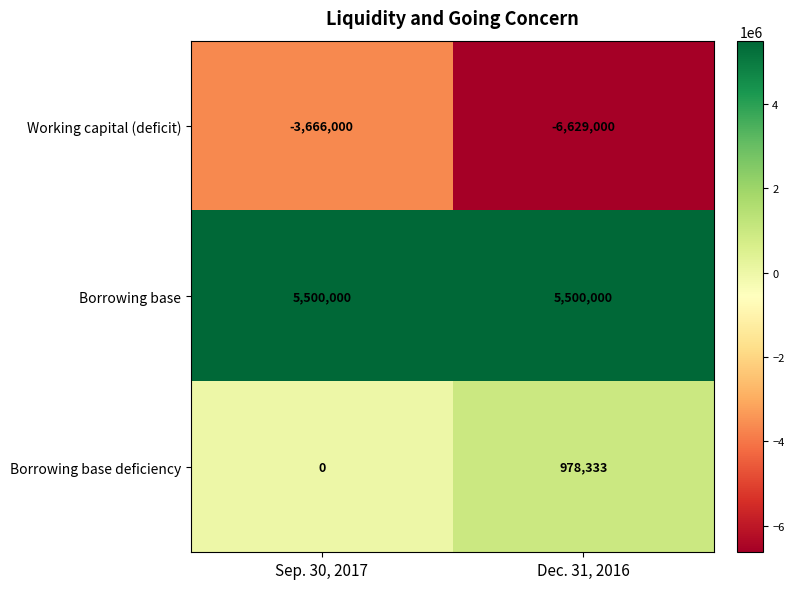

Reading right to left, transcribe all the data shown in this chart.

Working capital (deficit): Dec. 31, 2016=-6629000	Sep. 30, 2017=-3666000
Borrowing base: Dec. 31, 2016=5500000	Sep. 30, 2017=5500000
Borrowing base deficiency: Dec. 31, 2016=978333	Sep. 30, 2017=0